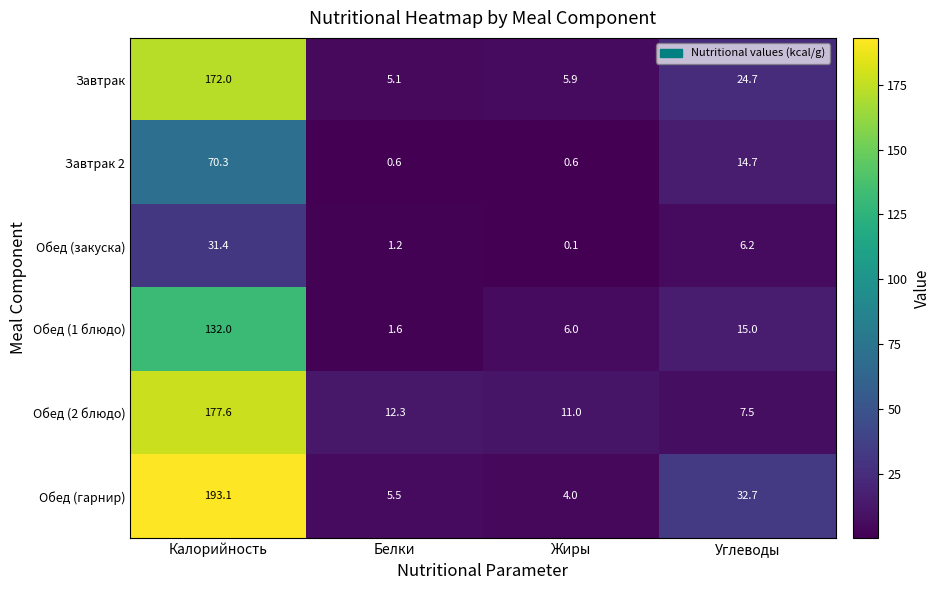

Is it true that Завтрак equals 9.2 at Жиры?

False